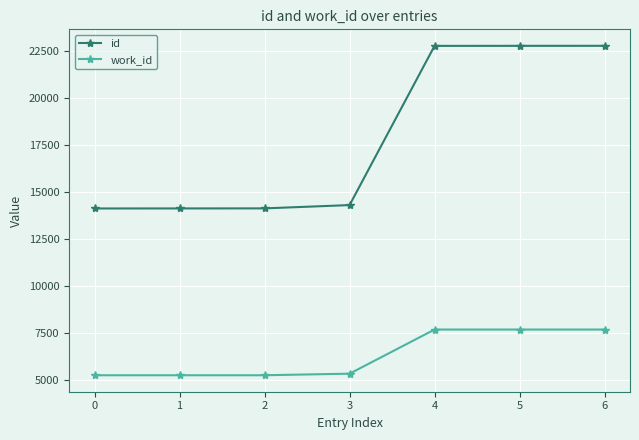

Which series has the largest total across all categories?

id